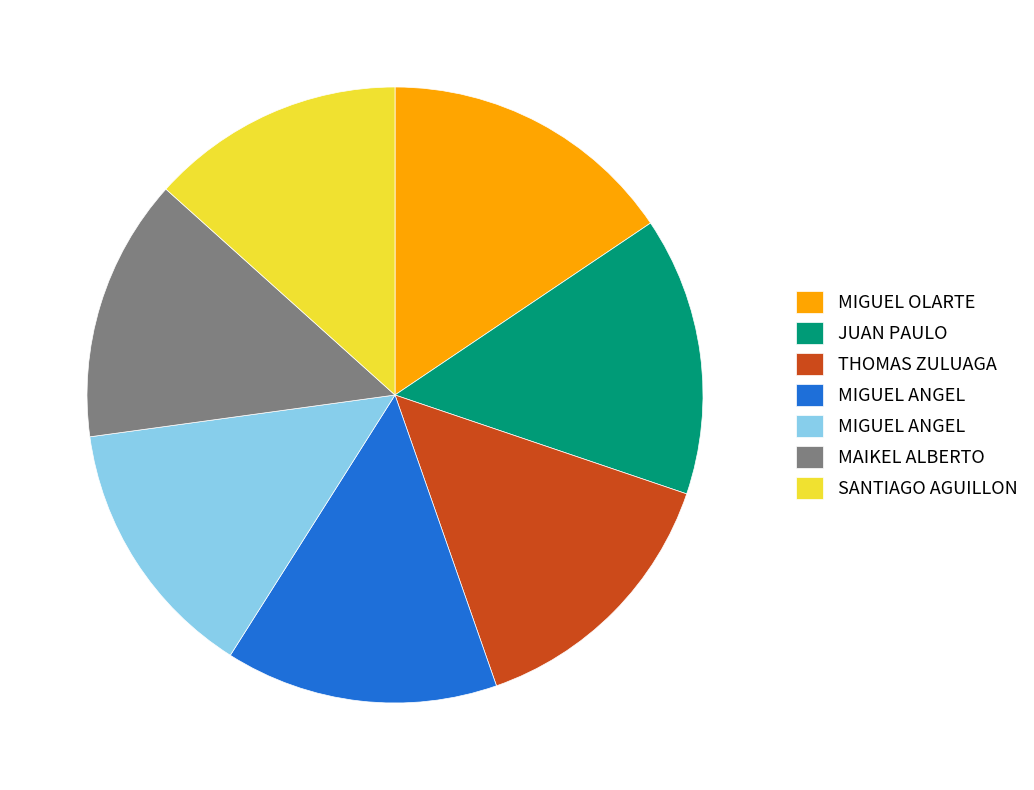

Is there a majority slice in this chart?

No